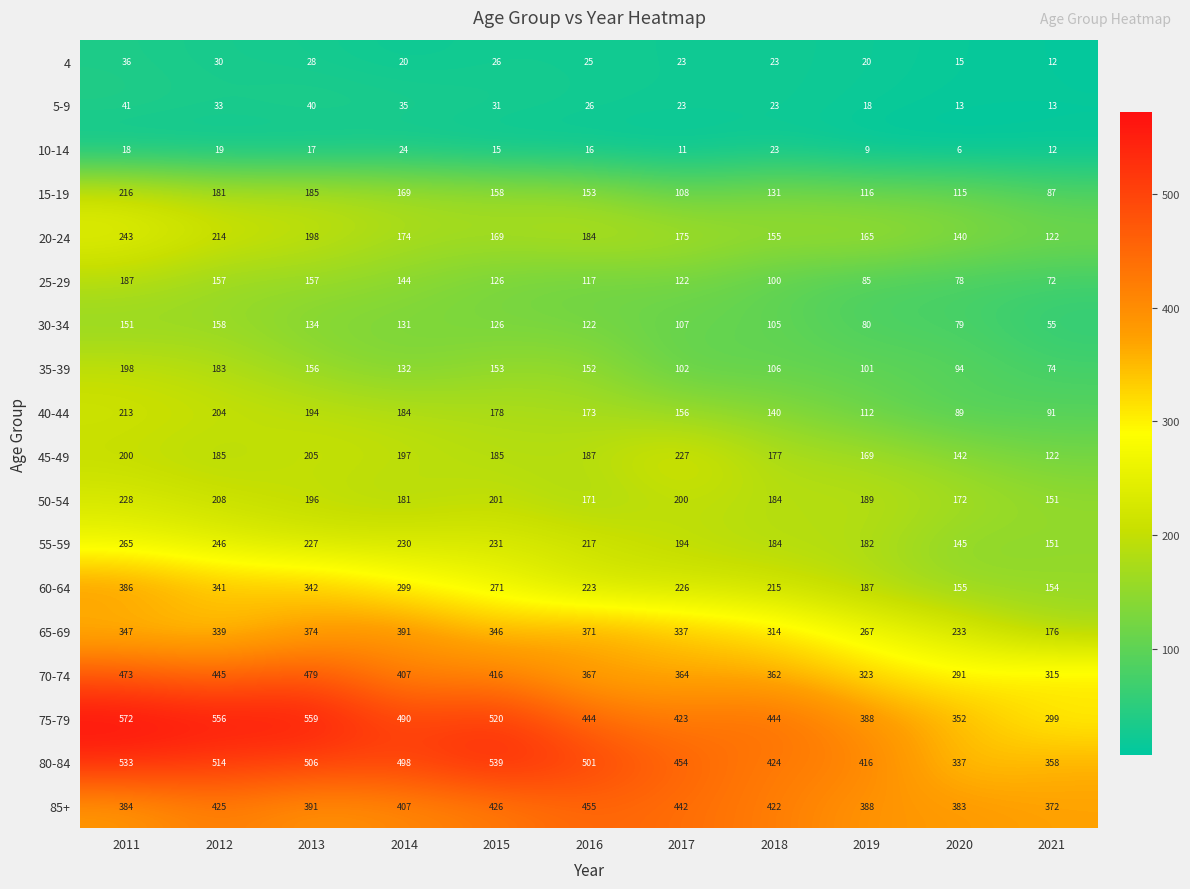

Where is 80-84 nearest to the value 438?

2018